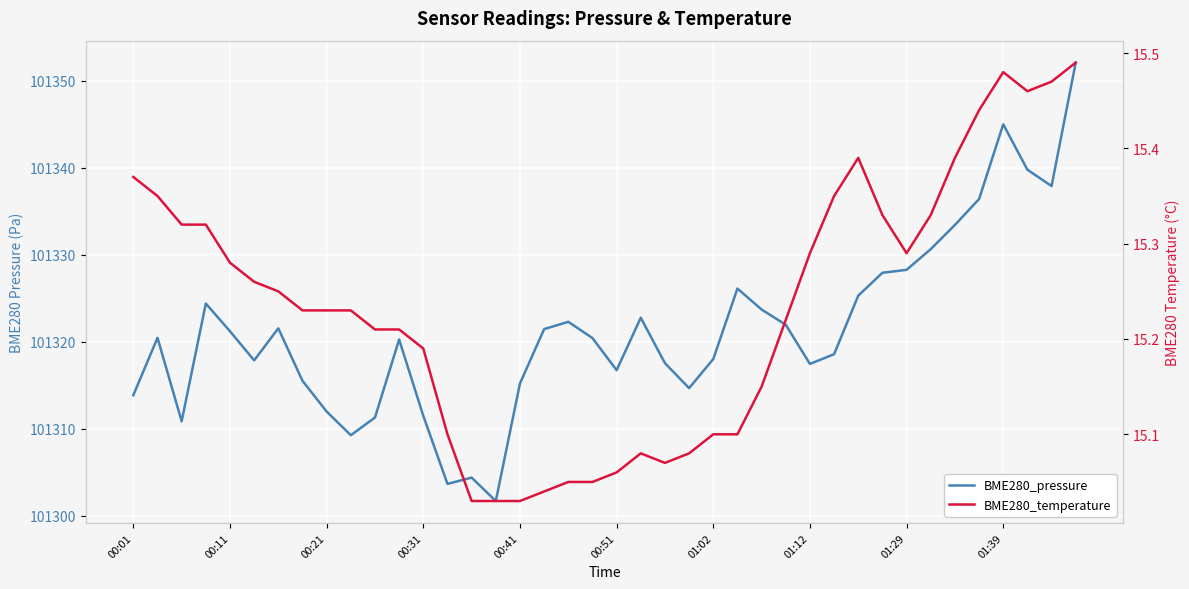

What position from the right is 15?

25